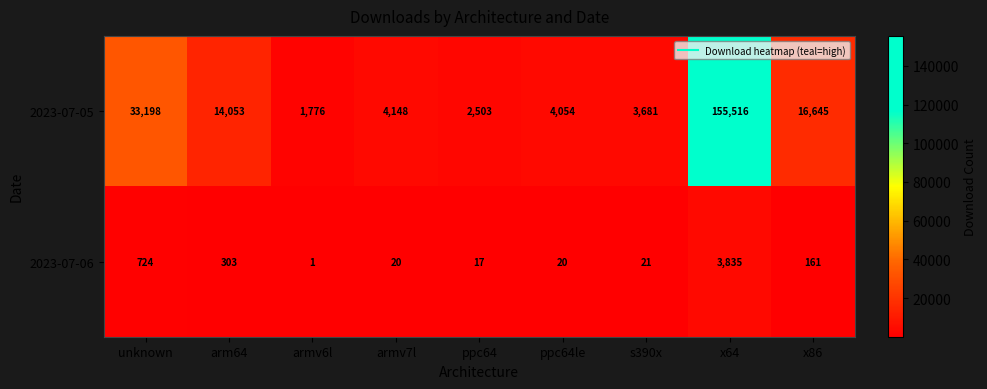

What is the spread (max minus min) of values at armv6l?

1775